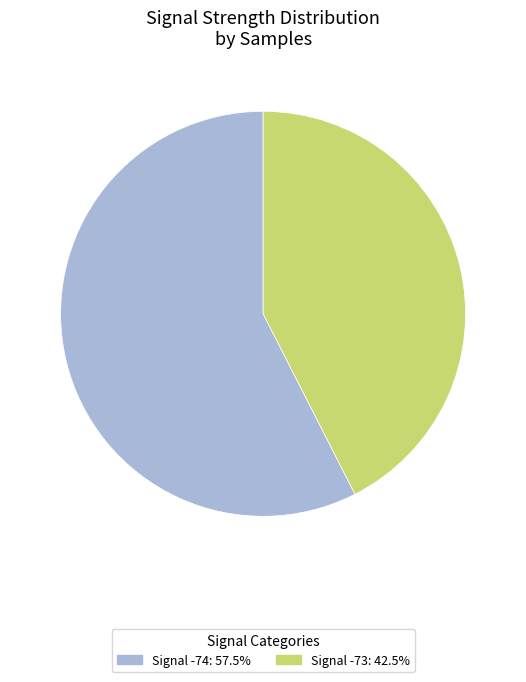

Count the number of slices in the pie.

2